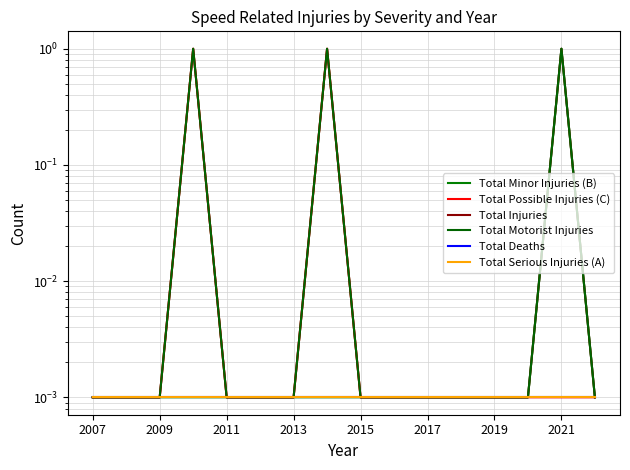

The value of Total Serious Injuries (A) at 2013 is 0.0. True or false?

True